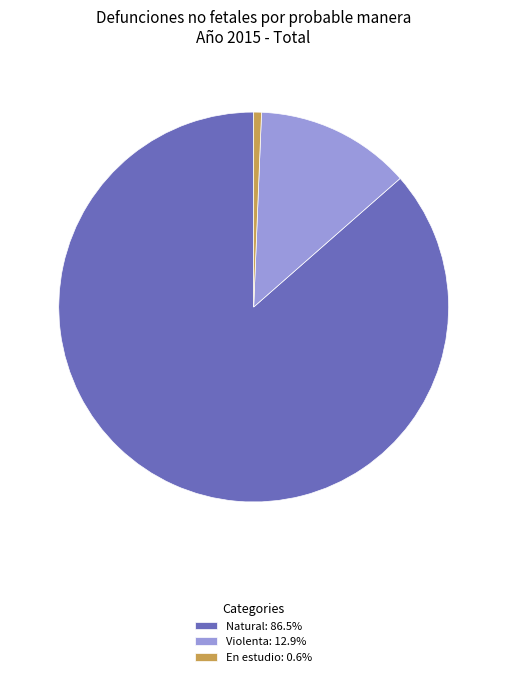

What is the smallest slice in the pie chart?

En estudio